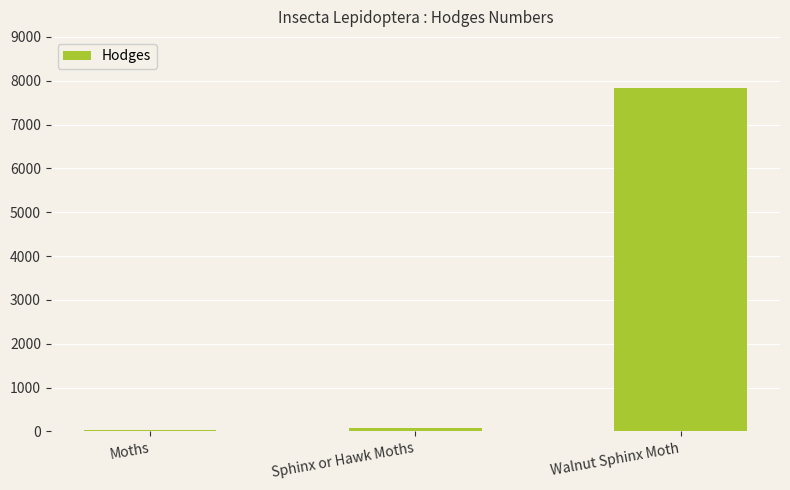

What is the label of the 3rd bar from the left?

Walnut Sphinx Moth